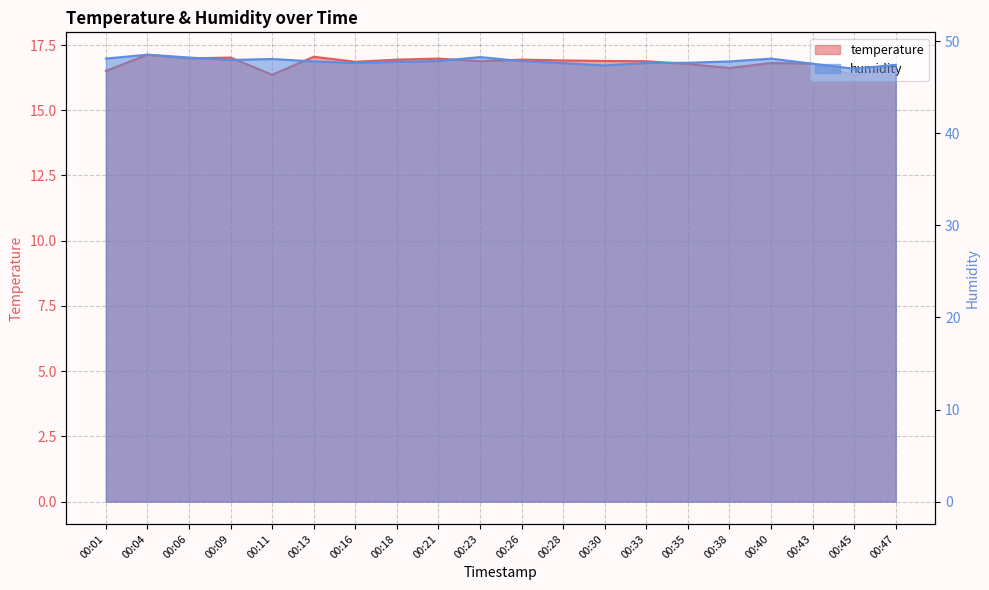

What is the sum of all temperature values?

336.4